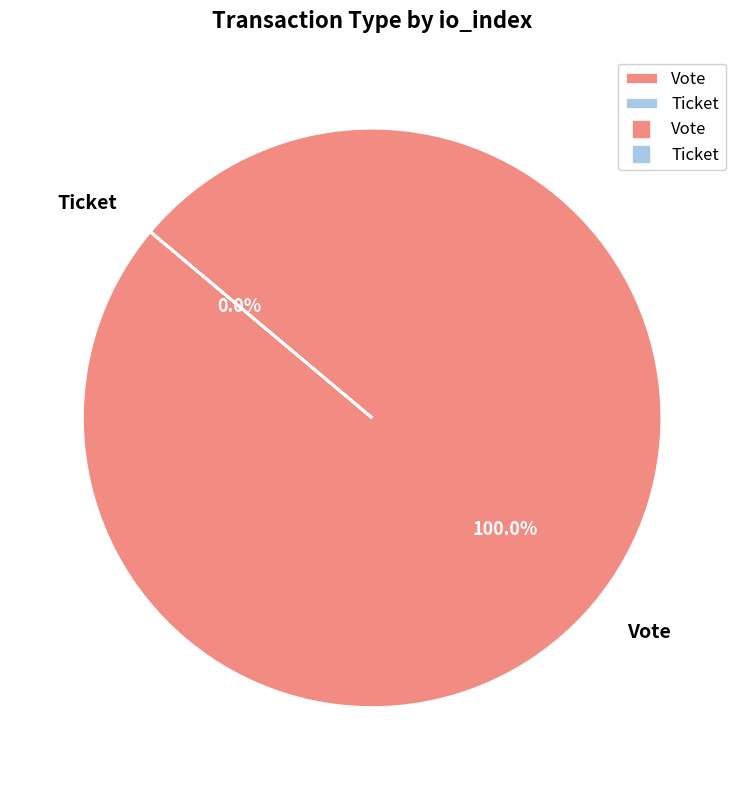

How many segments does this pie chart have?

2